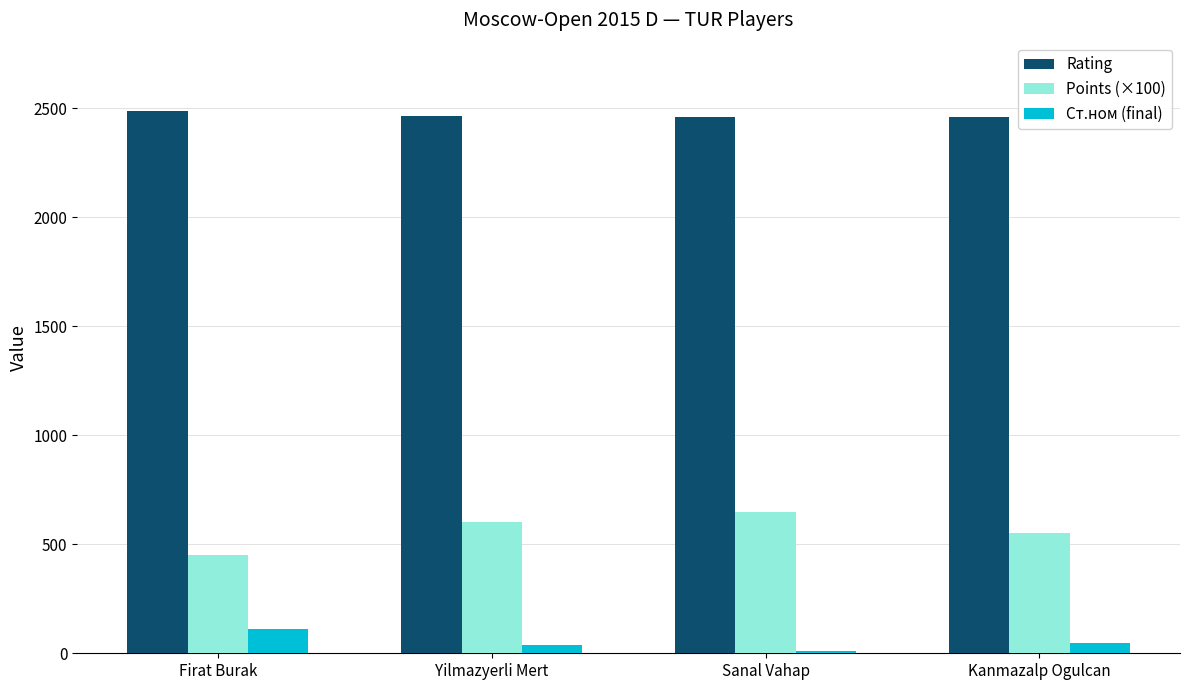

What is the approximate value of Points (×100) at Yilmazyerli Mert, to the nearest 50?

600